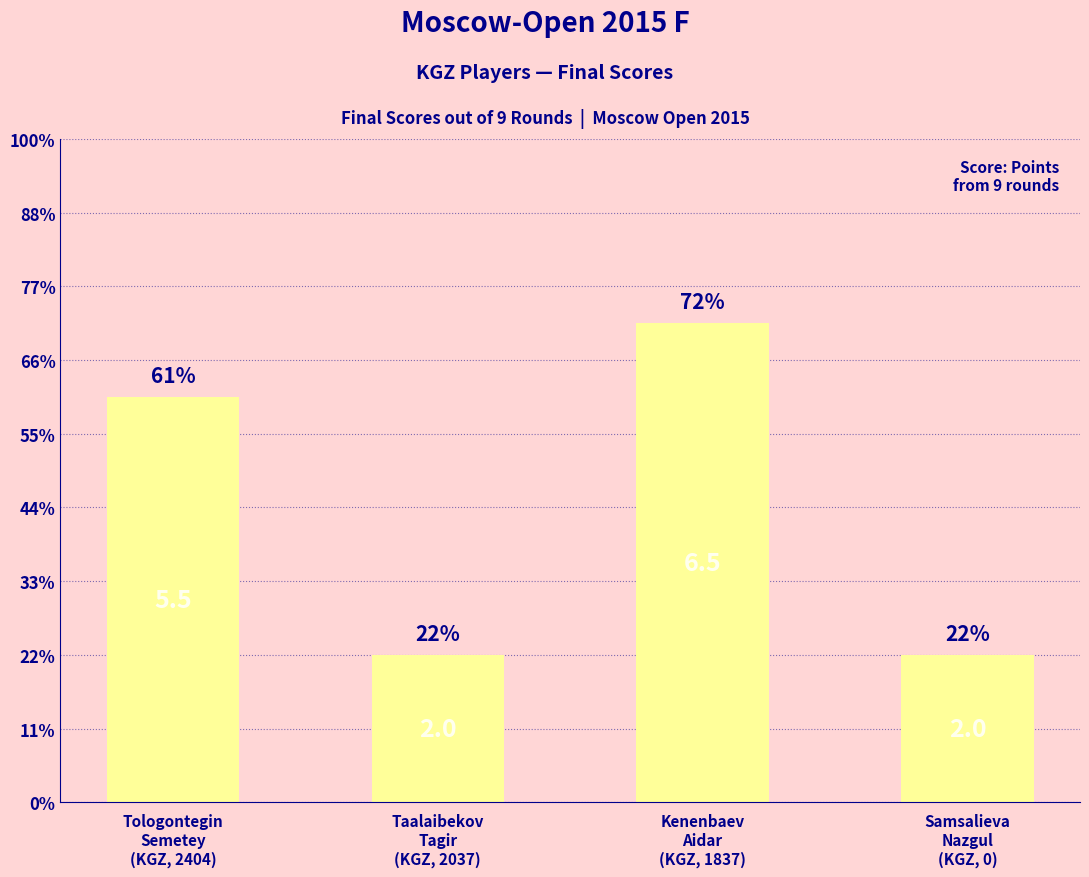

Which has a higher value, Tologontegin
Semetey
(KGZ, 2404) or Kenenbaev
Aidar
(KGZ, 1837)?

Kenenbaev
Aidar
(KGZ, 1837)